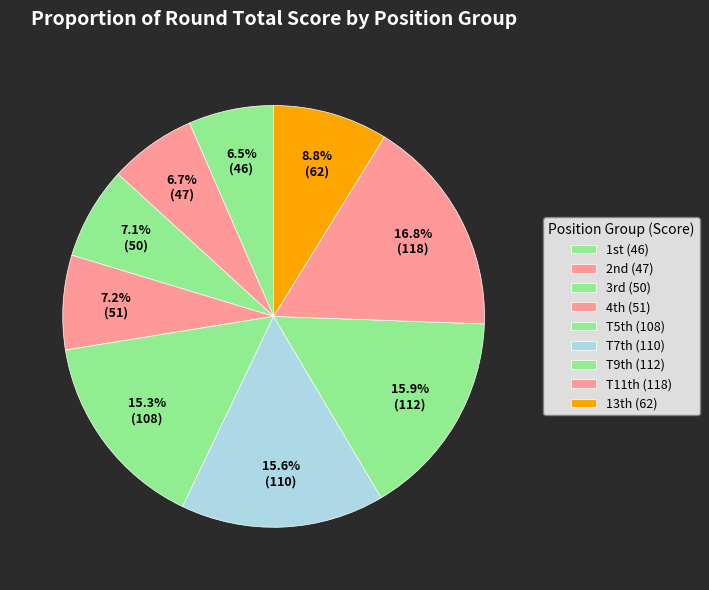

Count the number of slices in the pie.

9